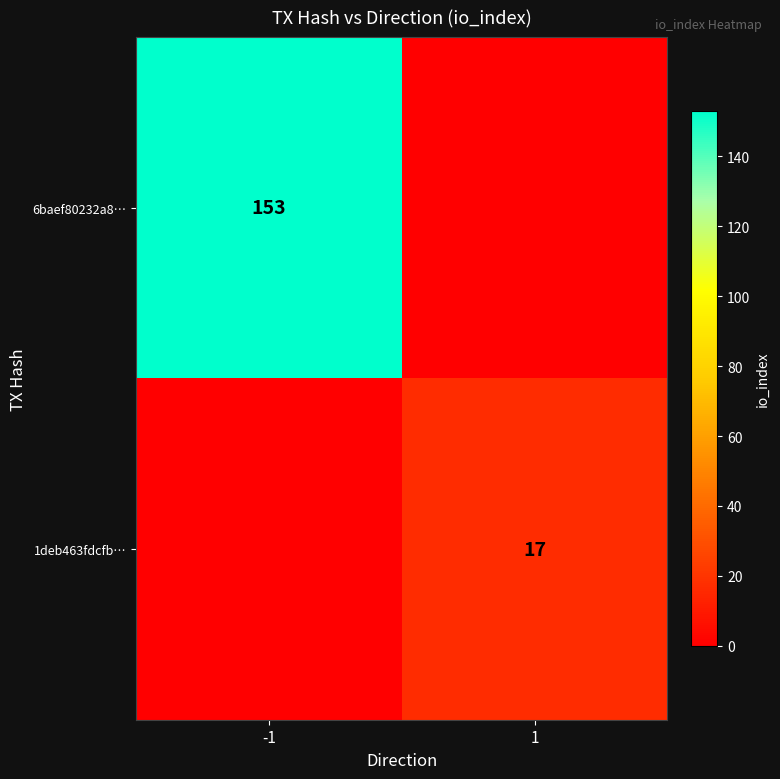

The 6baef80232a8… series shows 74 at -1. True or false?

False